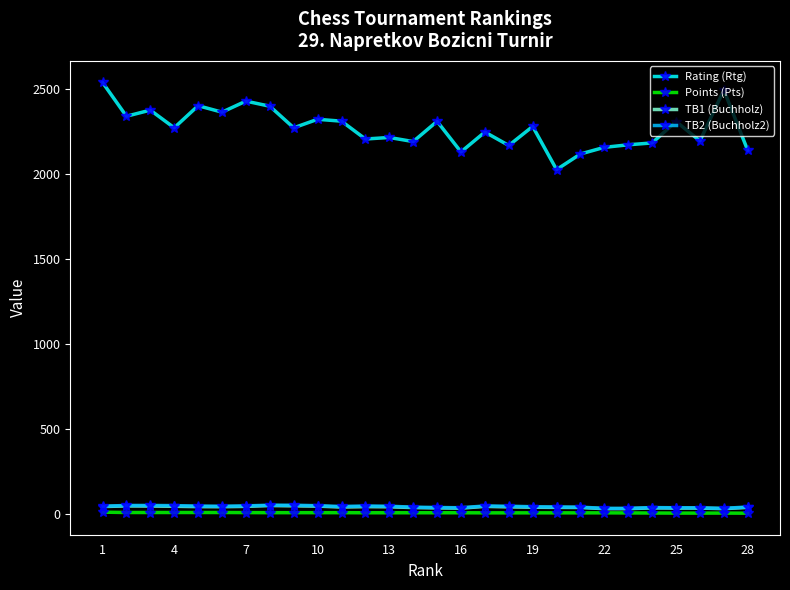

Which series has the widest spread of values?

Rating (Rtg)